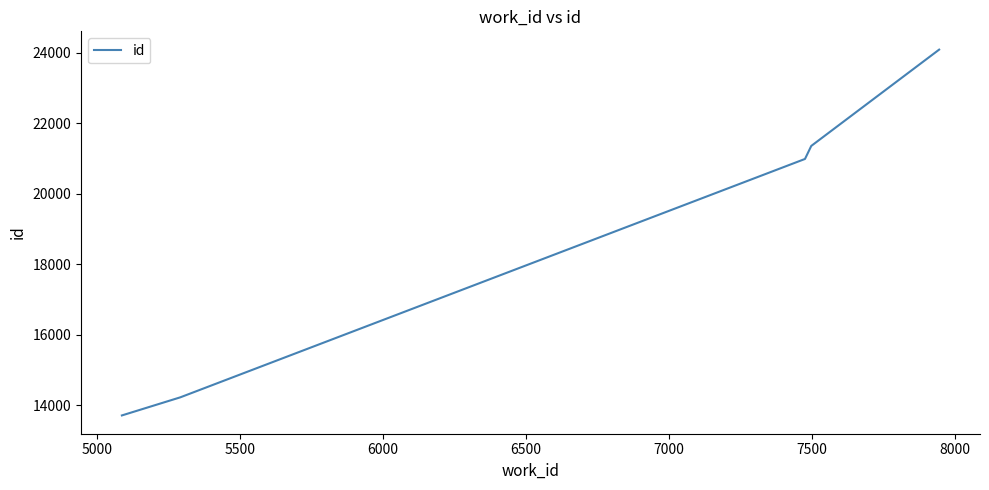

What is the minimum value shown in the chart?

13705